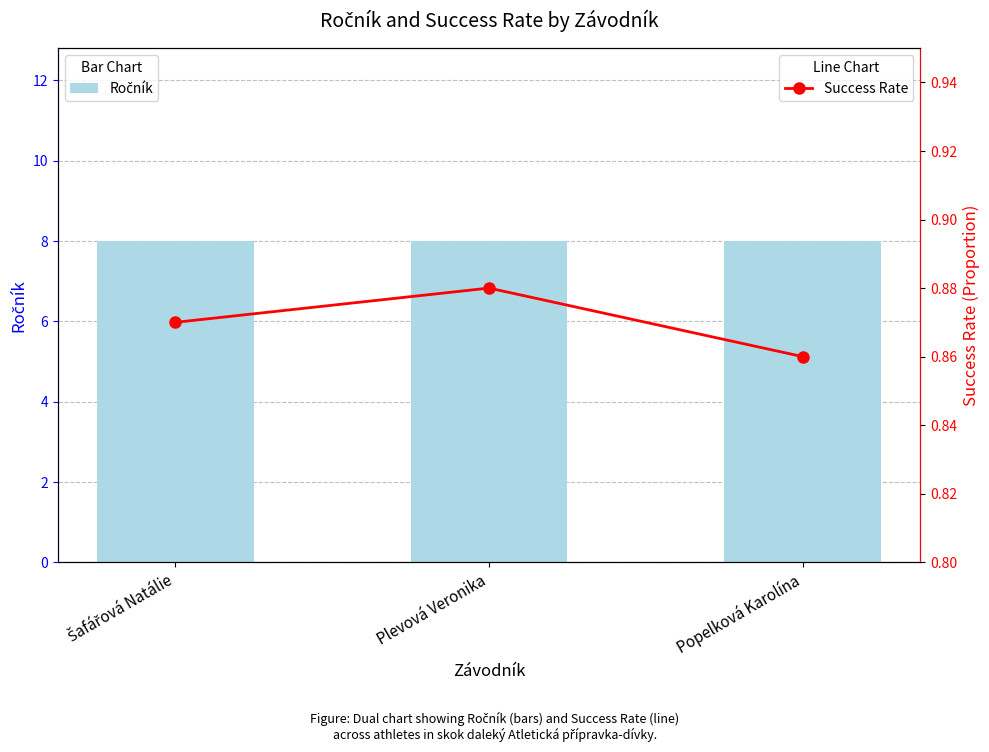

What is the total value across all series at Šafářová Natálie?

8.9